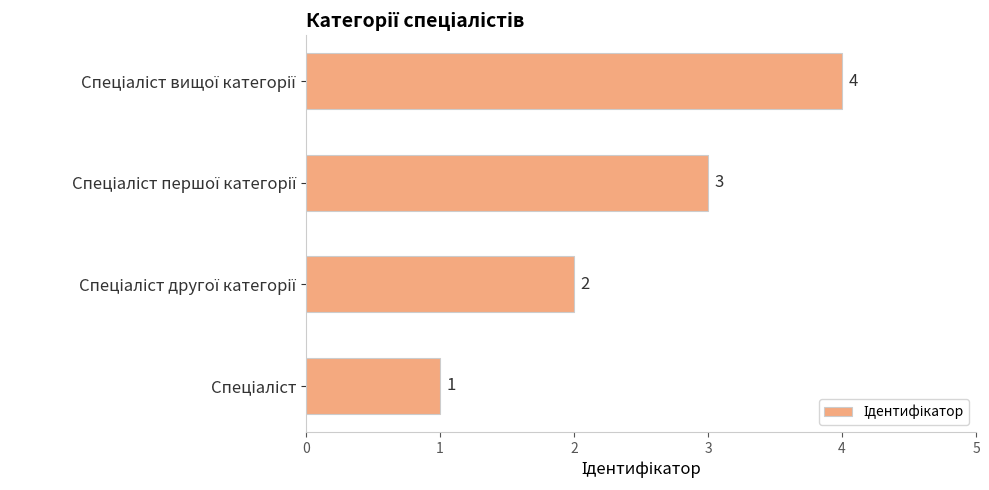

Count the values in the range 2 to 4.

3